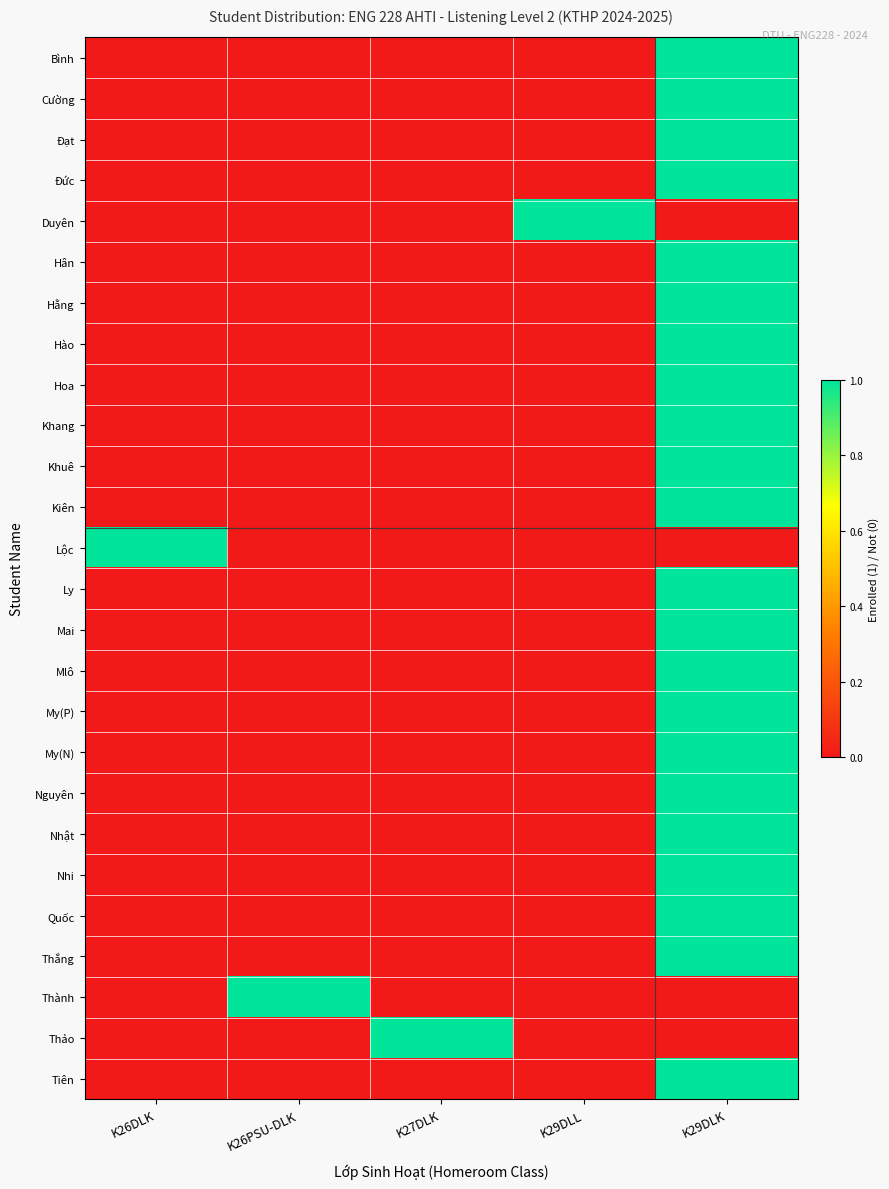

Which series changed the most between K26PSU-DLK and K27DLK?

Thành